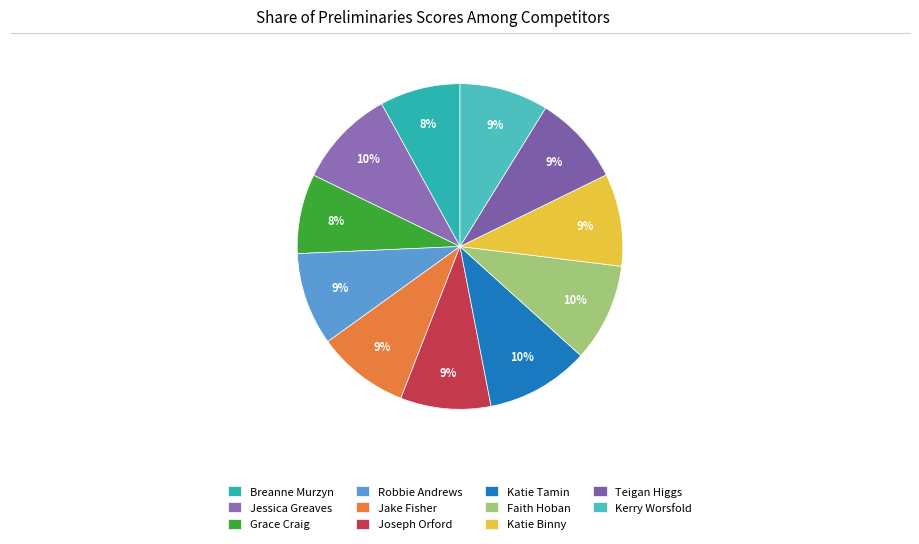

What is the change in value from Breanne Murzyn to Jessica Greaves?

+9.3